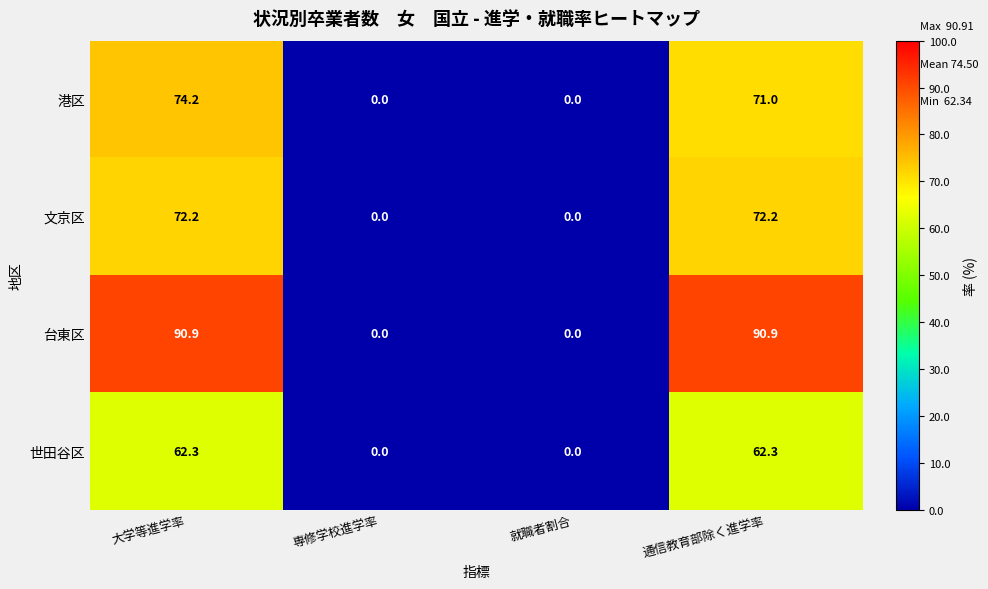

At which category is the sum across all series the highest?

大学等進学率